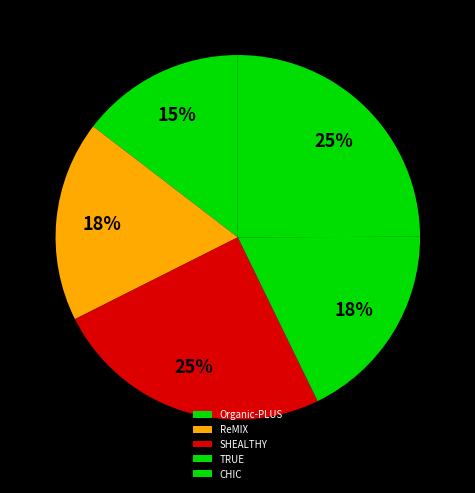

To the nearest percent, what portion does SHEALTHY represent?

25%